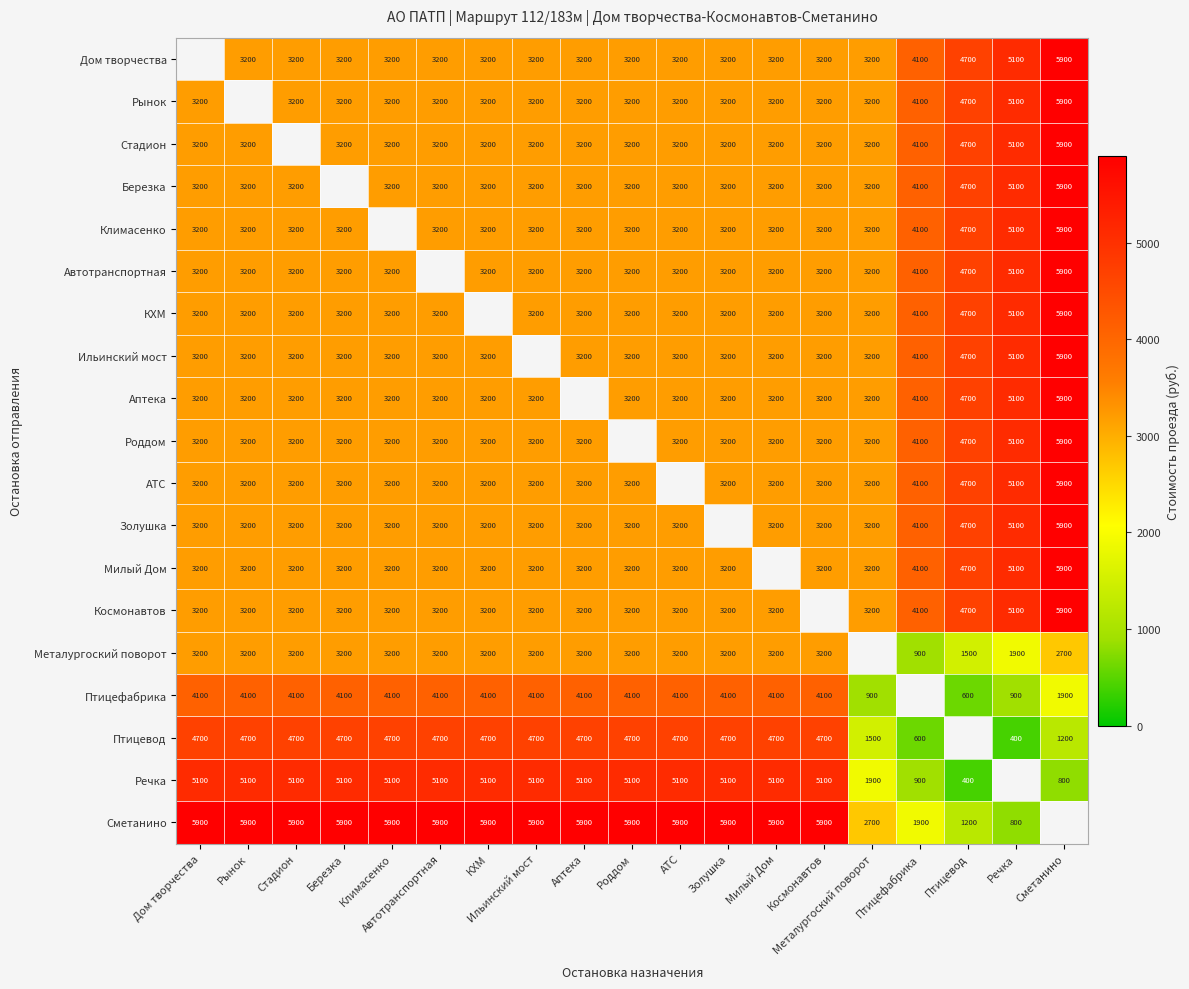

Which has a higher value, Милый Дом or Золушка?

Милый Дом